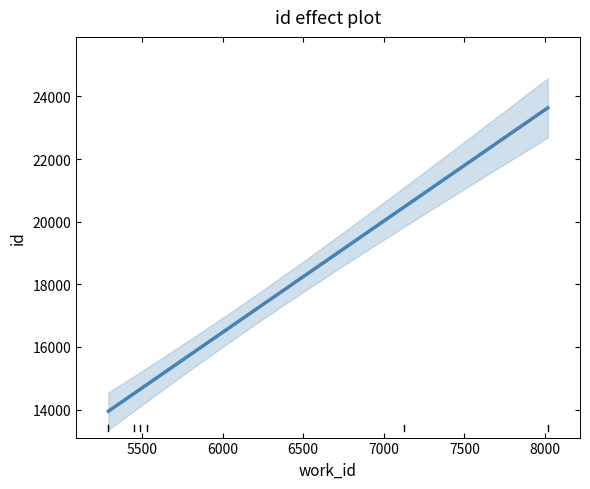

What is the ratio of the value at 5292 to the value at 5452?

1.0